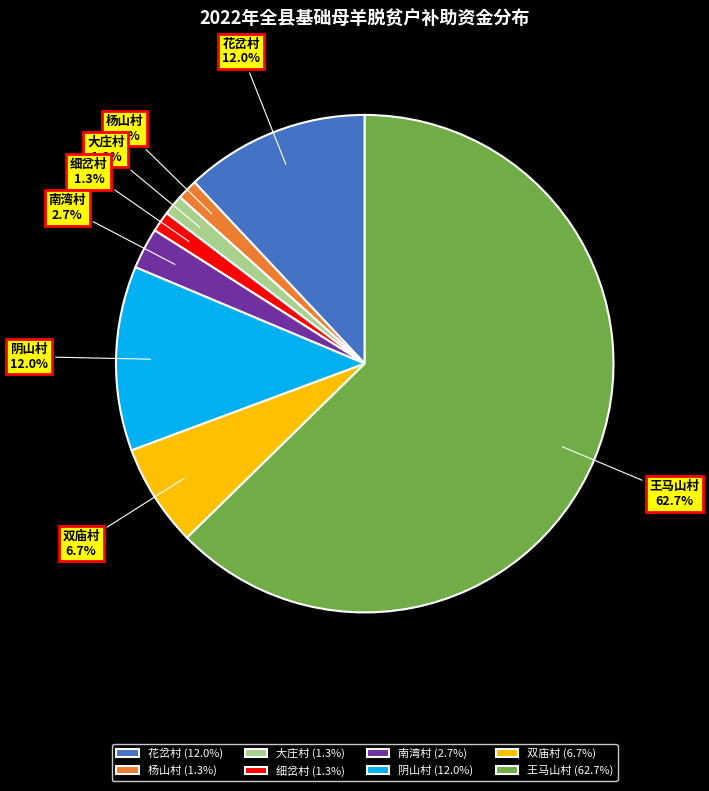

How many slices are in this pie chart?

8